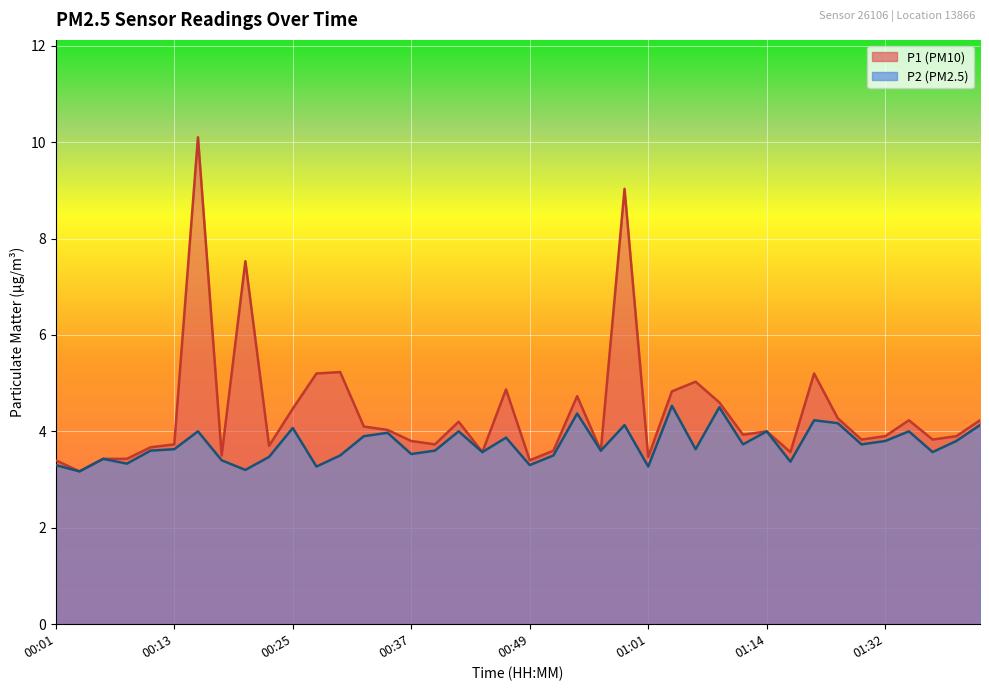

What is the difference between the P2 values at 00:08 and 01:19?

0.9